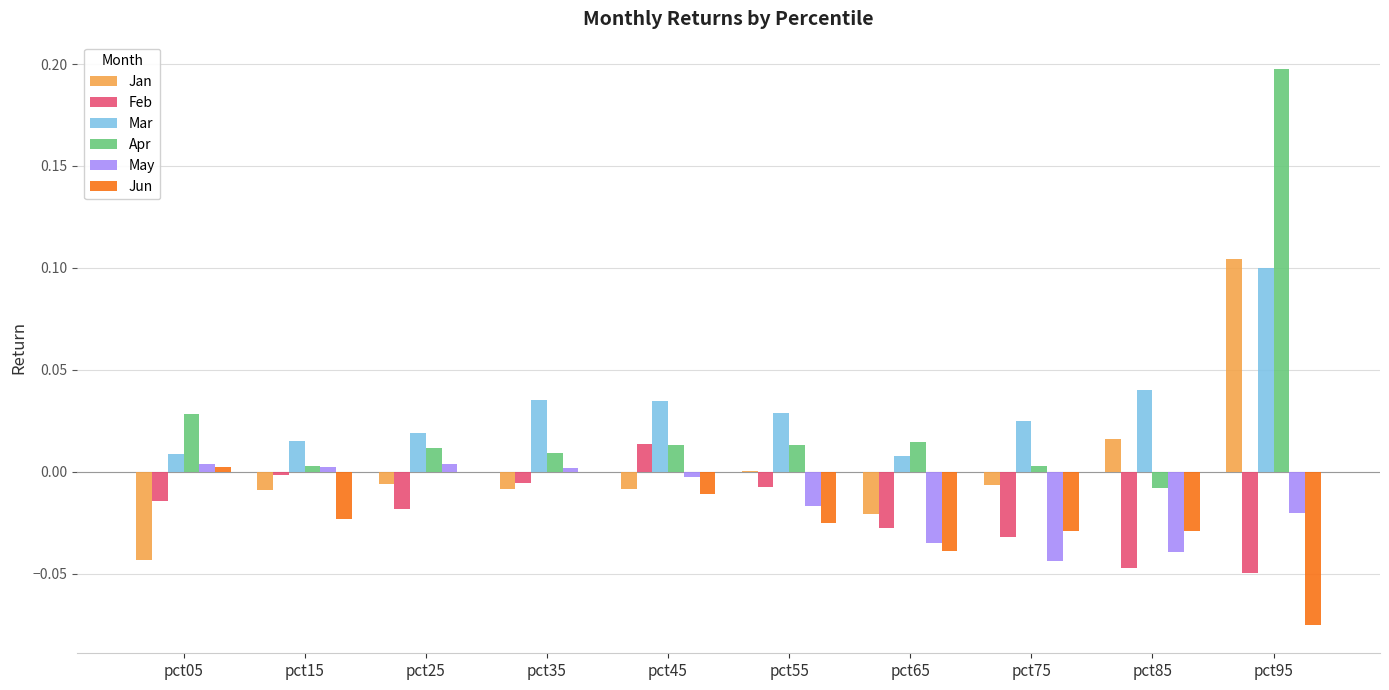

At which category does the chart reach its peak across all series?

pct95